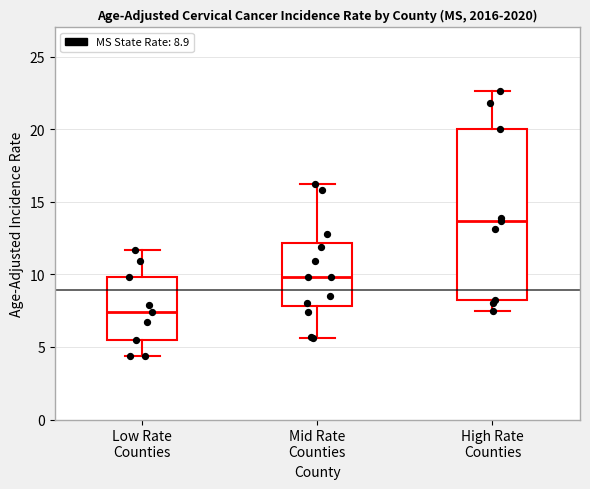

Which box has the highest median line?

High Rate Counties